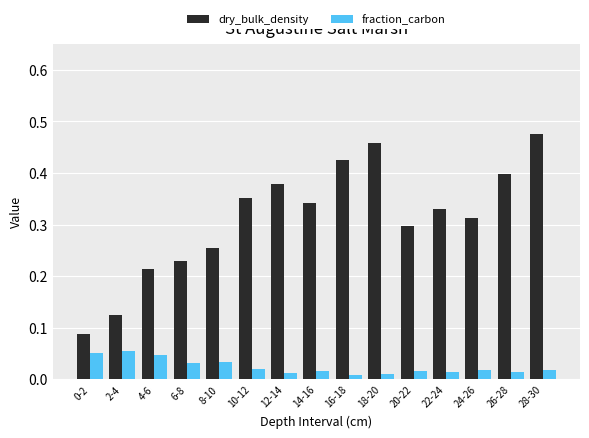

The value of dry_bulk_density at 16-18 is 0.3. True or false?

False